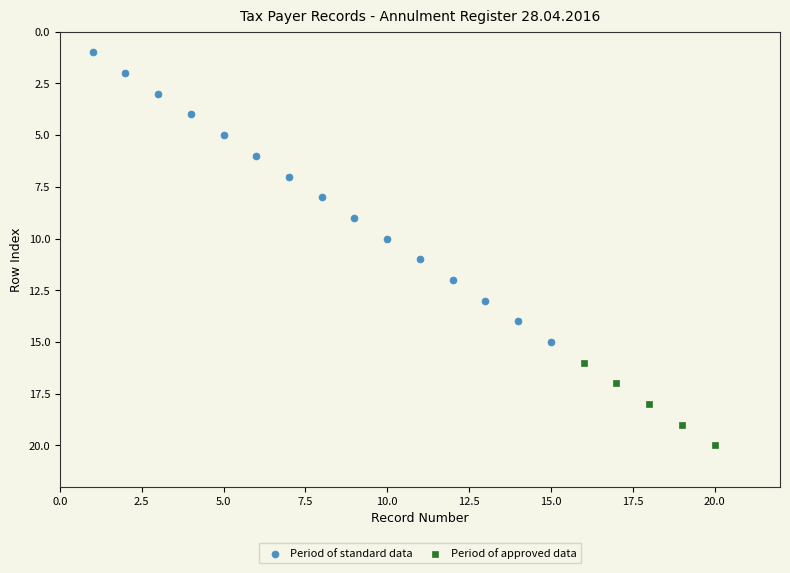

Which series has the largest Y range (max minus min)?

Period of standard data